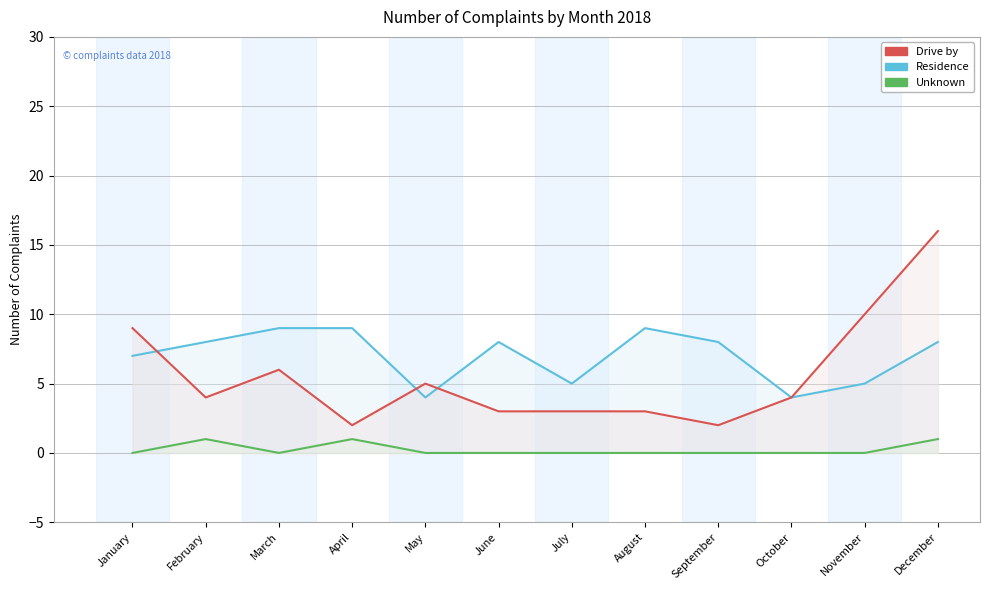

At which category does the chart reach its peak across all series?

December